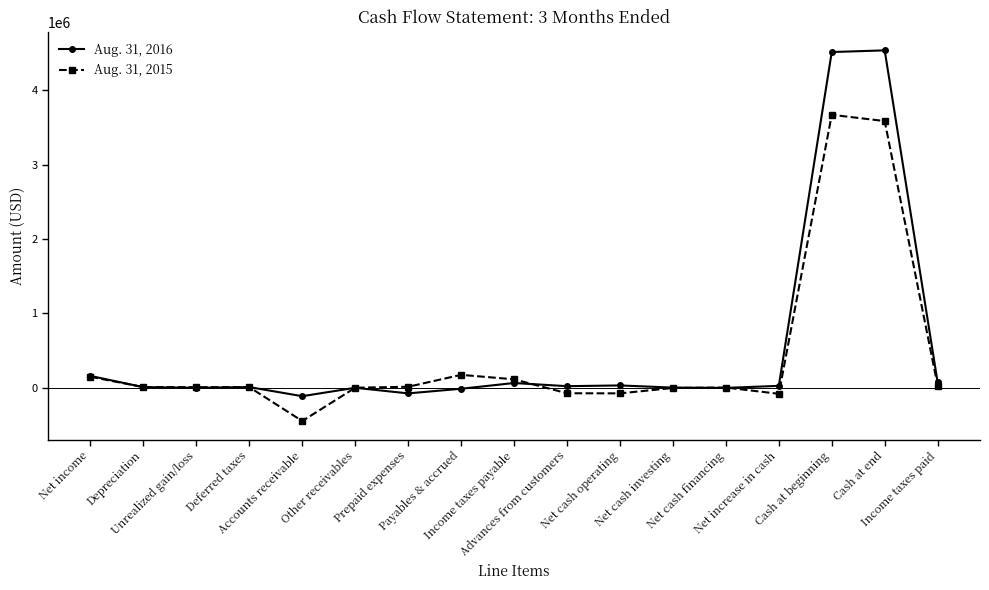

What are all the series names shown in the legend?

Aug. 31, 2016, Aug. 31, 2015